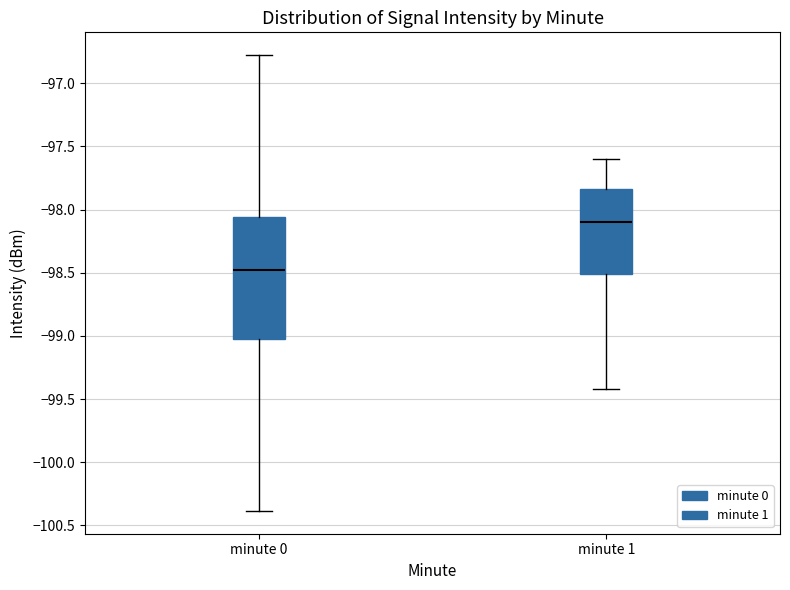

Reading left to right, read every box against the y-axis: the position of its median line, the range the box covers, and the ends of its whiskers. The values are not printed on the chart, so give them approximately, as read against the axis.

minute 0: median -98.50, box -99.05 to -98.05, whiskers -100.40 to -96.80
minute 1: median -98.10, box -98.50 to -97.85, whiskers -99.40 to -97.60